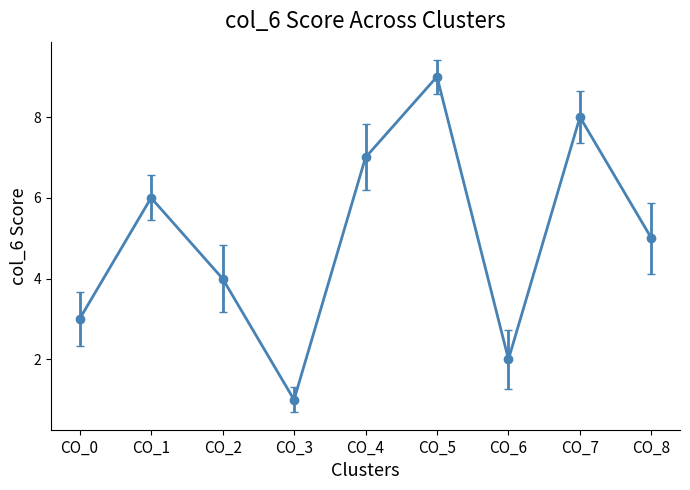

At which category does the data reach its first local valley?

CO_3